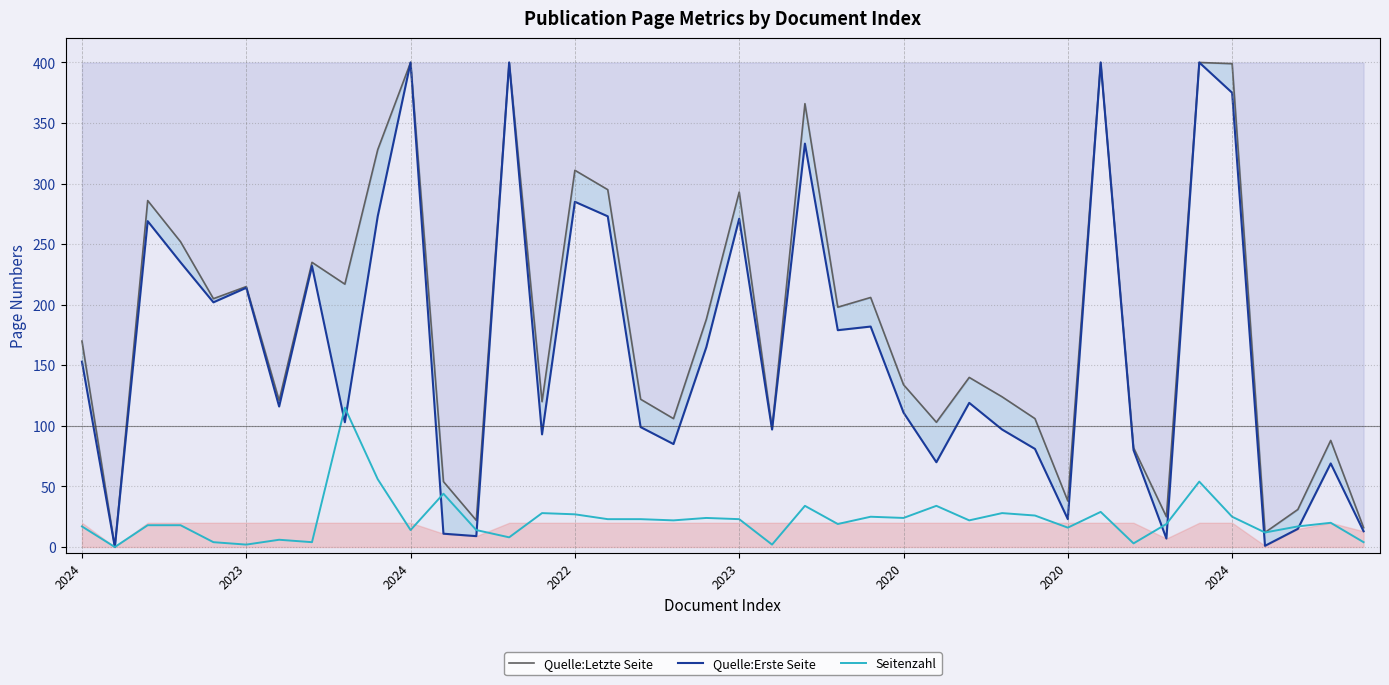

The Quelle:Letzte Seite series shows 400 at 13. True or false?

True